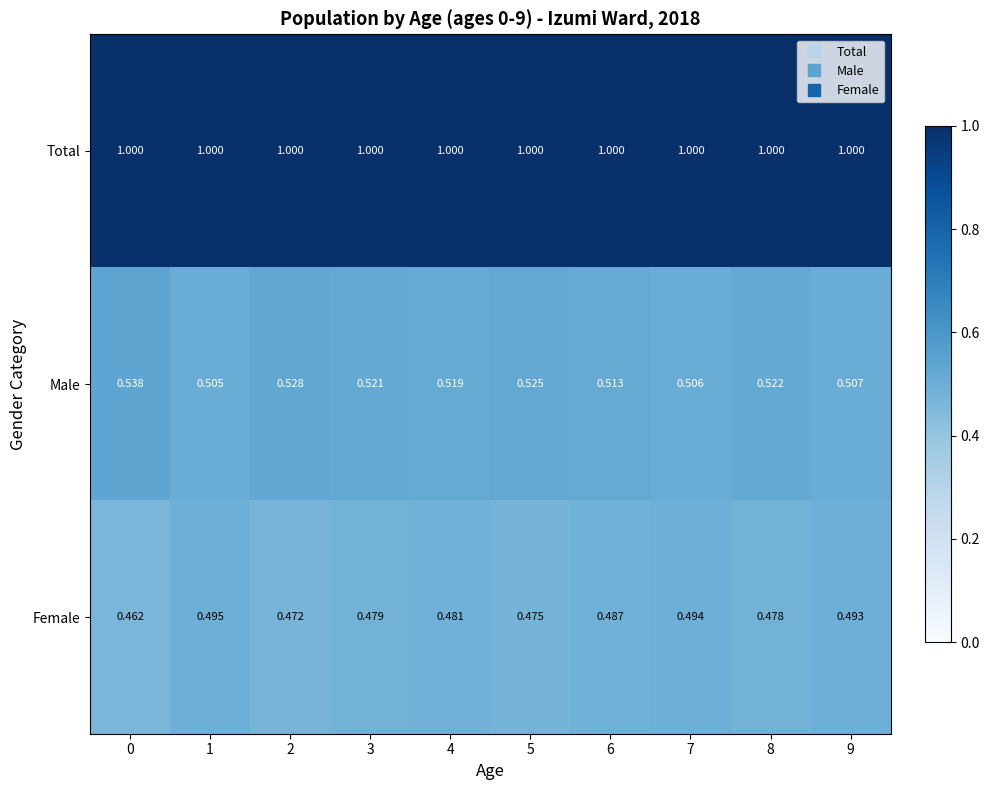

Is the value of Male at 9 greater than the value of Total at 9?

No